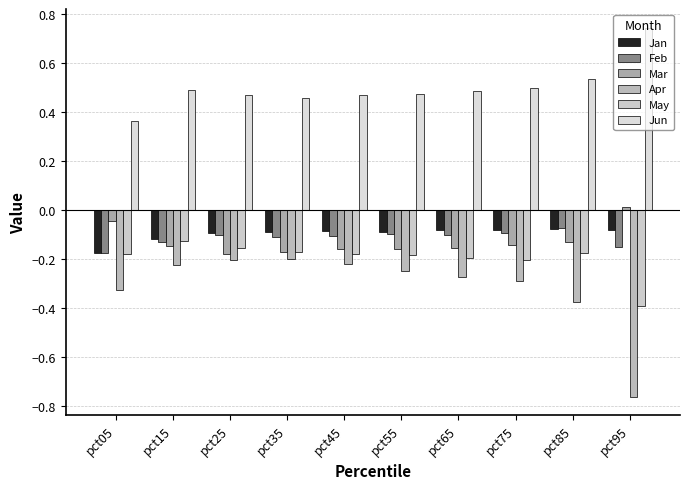

At which category does the chart reach its peak across all series?

pct95